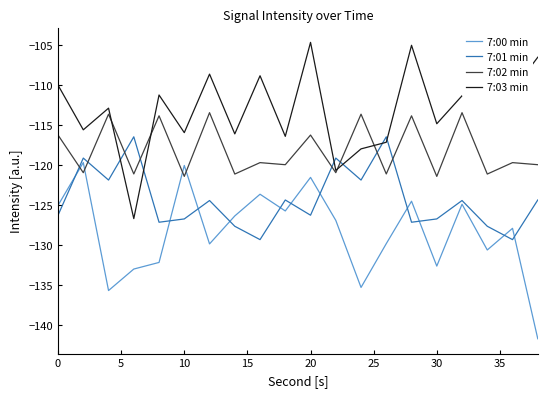

Rank the series by their average value, from lowest to highest.

7:00 min, 7:01 min, 7:02 min, 7:03 min